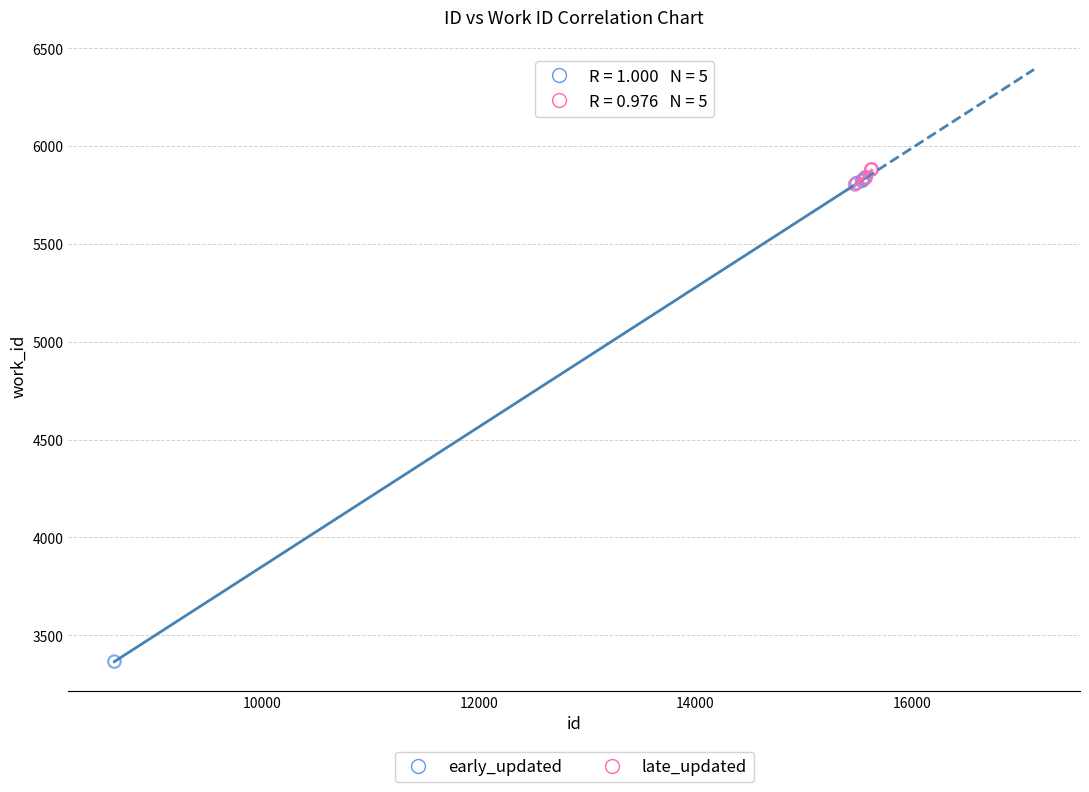

Which series reaches the minimum Y coordinate?

early_updated